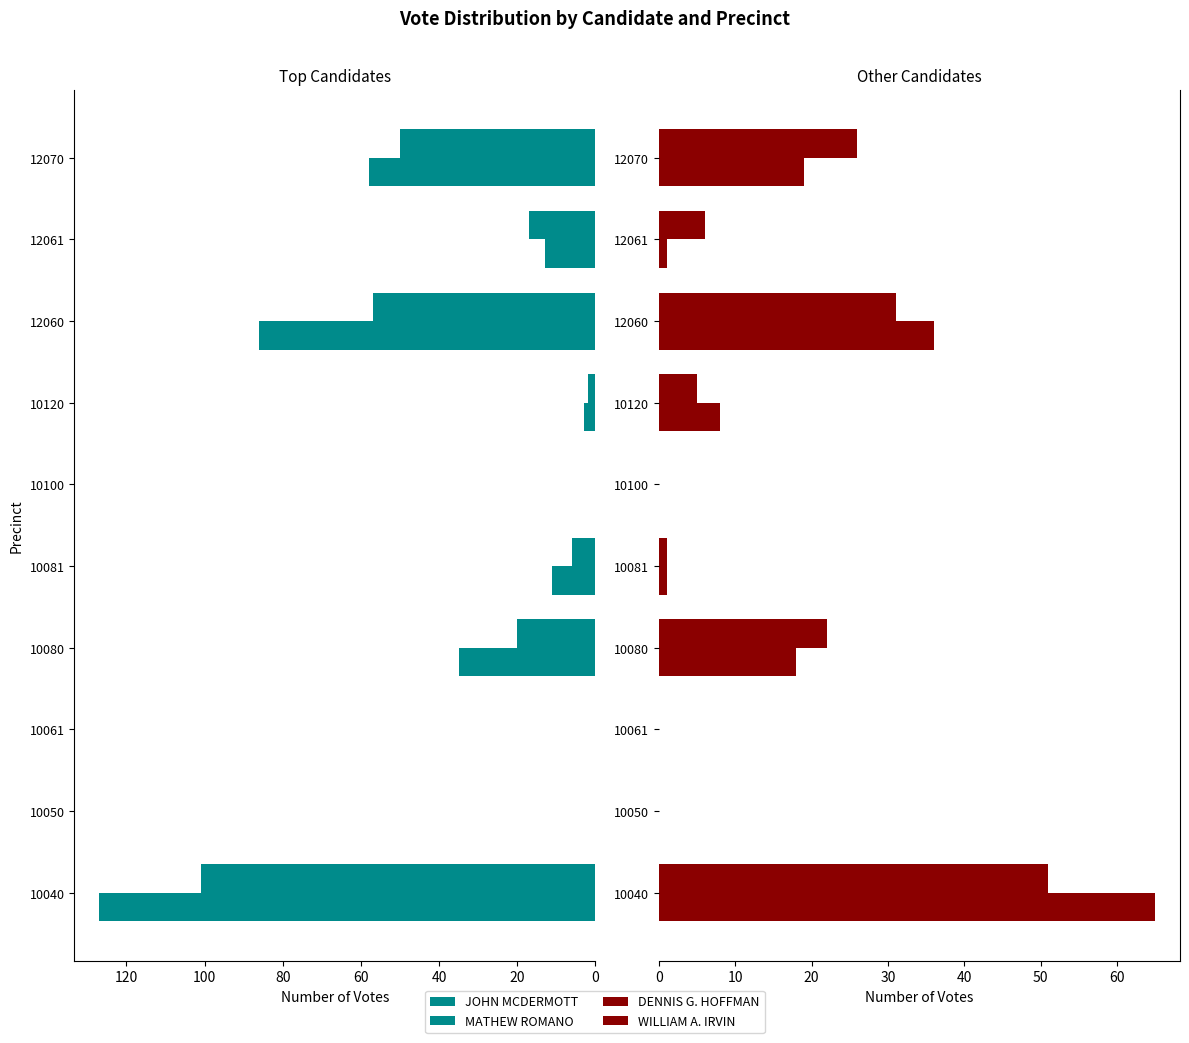

What position from the right is 8?

2